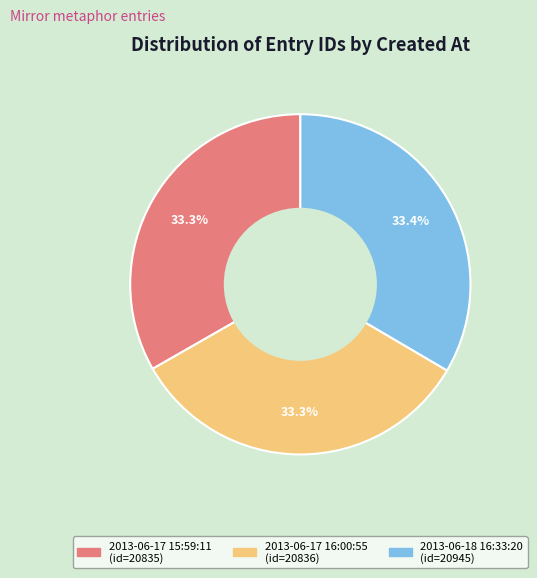

Do 2013-06-17 15:59:11 and 2013-06-17 16:00:55 together represent more than half of the pie?

Yes